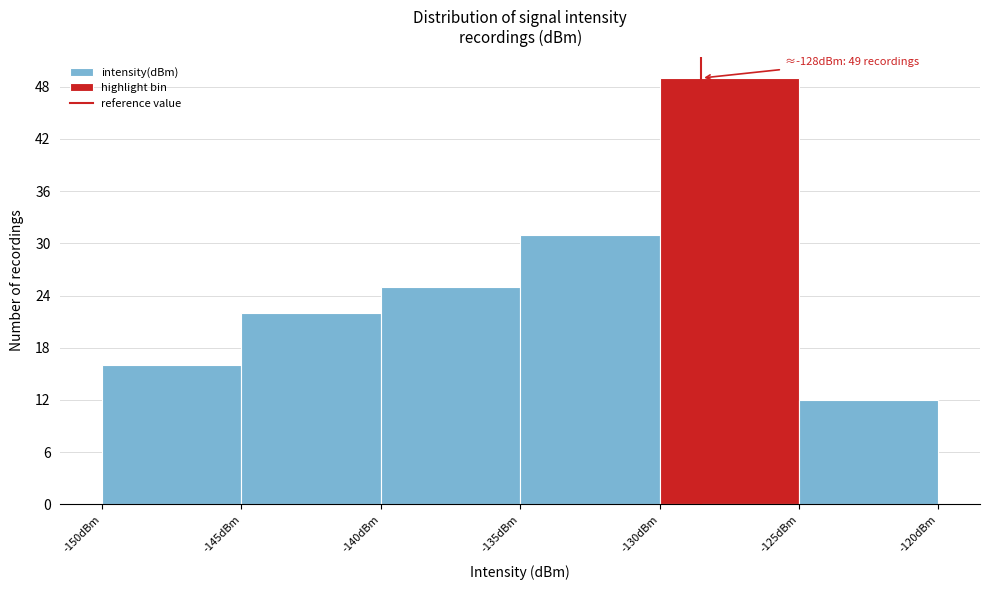

Over which range of the x-axis is the bar tallest?

-130 to -125